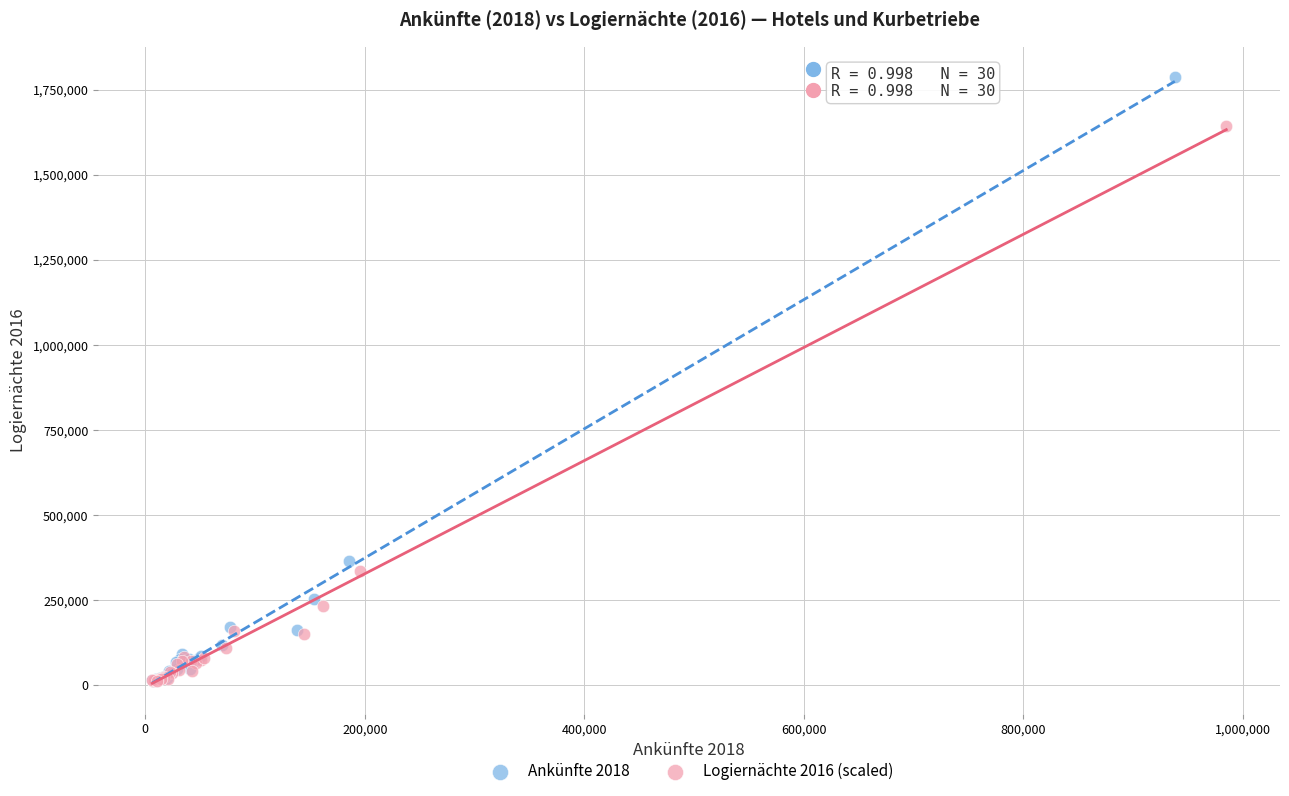

Which series has the widest spread of Y values?

Ankünfte 2018